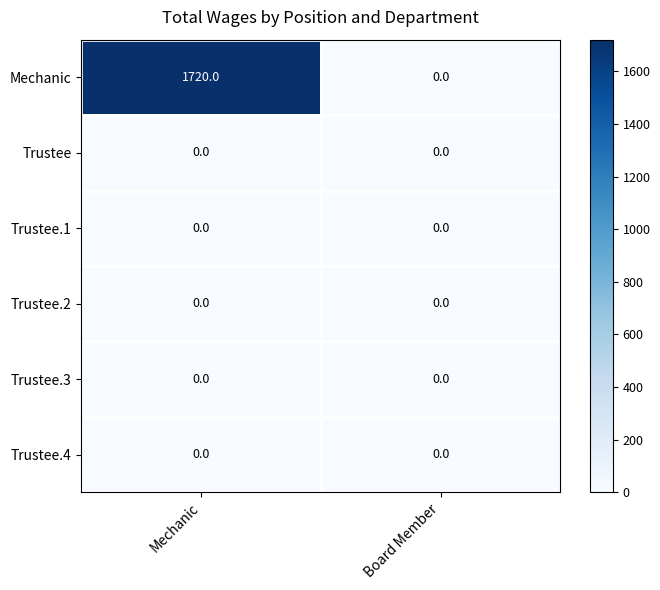

Which series has the largest total across all categories?

Mechanic